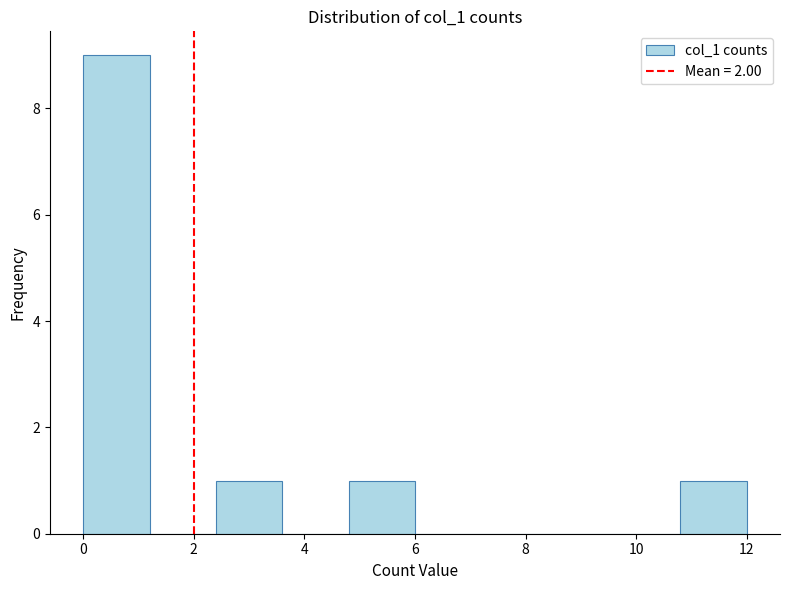

Reading left to right, transcribe this chart: for each bar, give the range it covers on the x-axis and its height. The values are not printed on the chart, so give them approximately, as read against the axis.

0.0 to 1.2: 9
1.2 to 2.4: 0
2.4 to 3.6: 1
3.6 to 4.8: 0
4.8 to 6.0: 1
6.0 to 7.2: 0
7.2 to 8.4: 0
8.4 to 9.6: 0
9.6 to 10.8: 0
10.8 to 12.0: 1